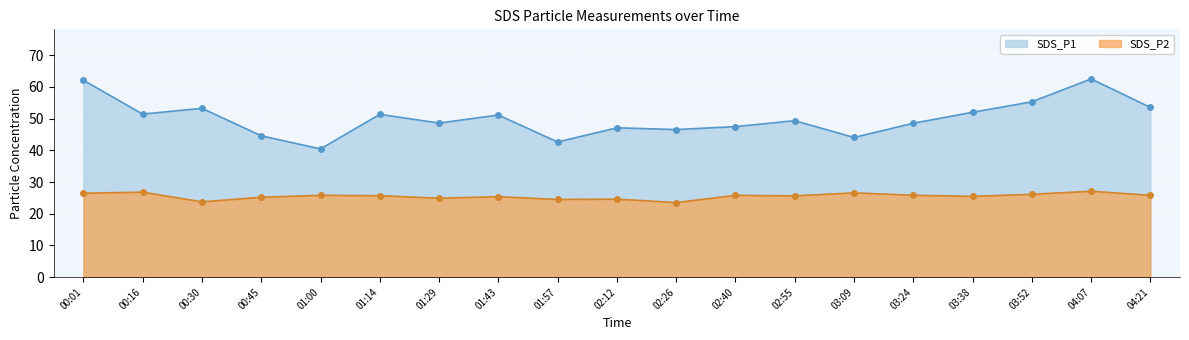

True or false: SDS_P2 and SDS_P1 cross at least once.

False